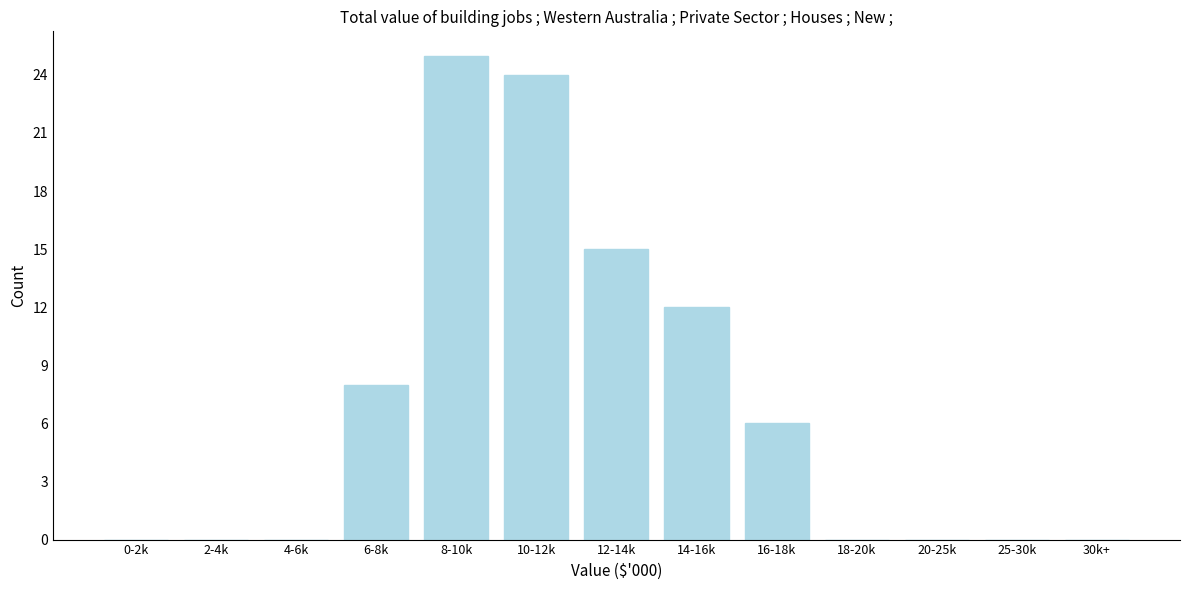

The chart shows a value of 13 at 10-12k. True or false?

False